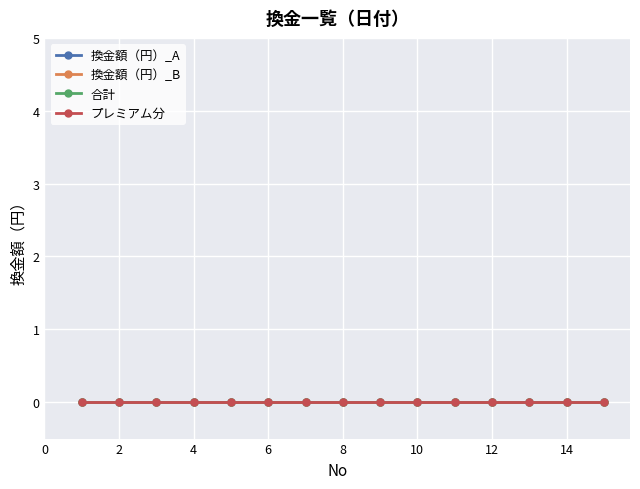

Reading left to right, extract all data points from this chart.

No: 1=1	2=2	3=3	4=4	5=5	6=6	7=7	8=8	9=9	10=10	11=11	12=12	13=13	14=14	15=15
換金額（円）_A: 1=0	2=0	3=0	4=0	5=0	6=0	7=0	8=0	9=0	10=0	11=0	12=0	13=0	14=0	15=0
換金額（円）_B: 1=0	2=0	3=0	4=0	5=0	6=0	7=0	8=0	9=0	10=0	11=0	12=0	13=0	14=0	15=0
合計: 1=0	2=0	3=0	4=0	5=0	6=0	7=0	8=0	9=0	10=0	11=0	12=0	13=0	14=0	15=0
プレミアム分: 1=0	2=0	3=0	4=0	5=0	6=0	7=0	8=0	9=0	10=0	11=0	12=0	13=0	14=0	15=0